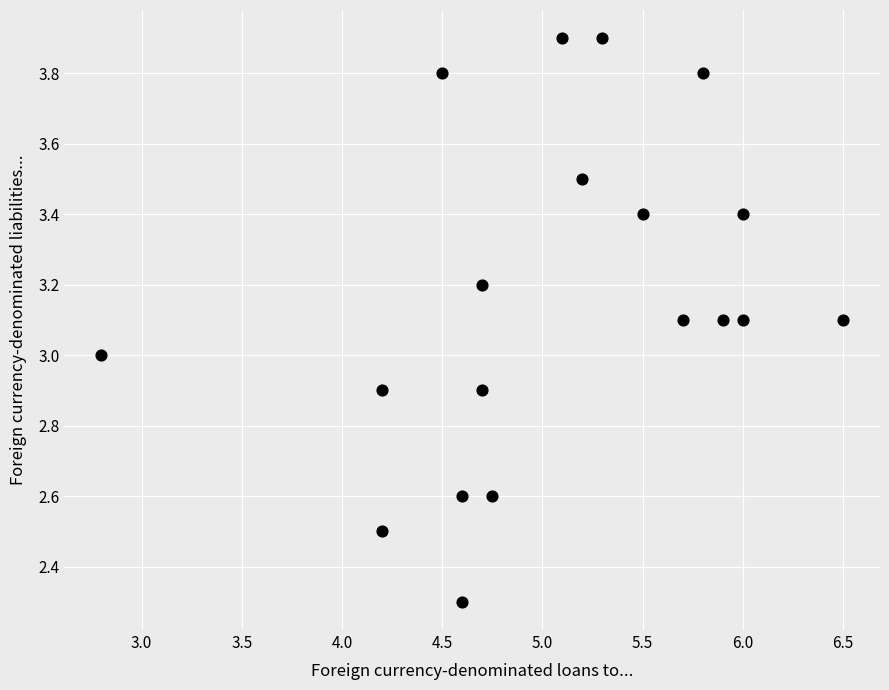

What is the range of Y values (max minus min)?

1.6